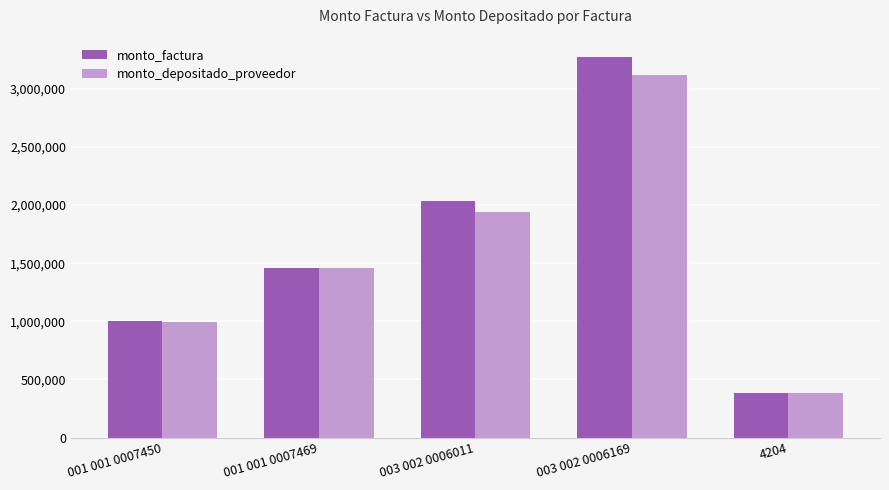

What is the sum of the monto_factura values at 4204 and 003 002 0006011?

2420718